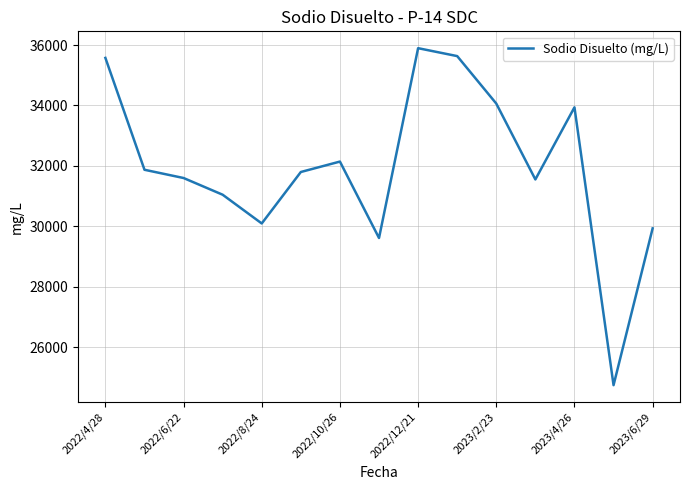

What is the minimum value shown in the chart?

24747.0